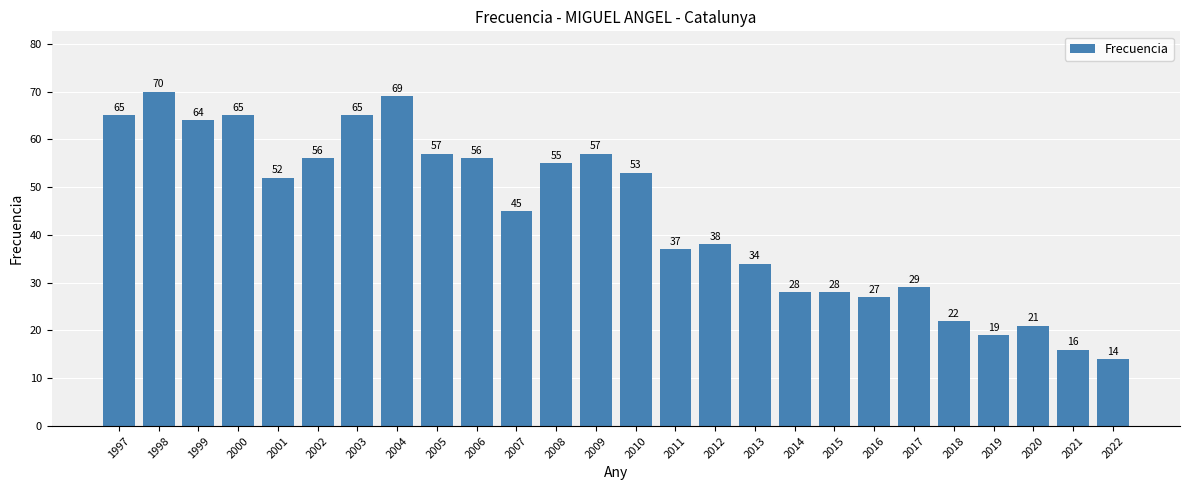

What is the sum of all values?

1142